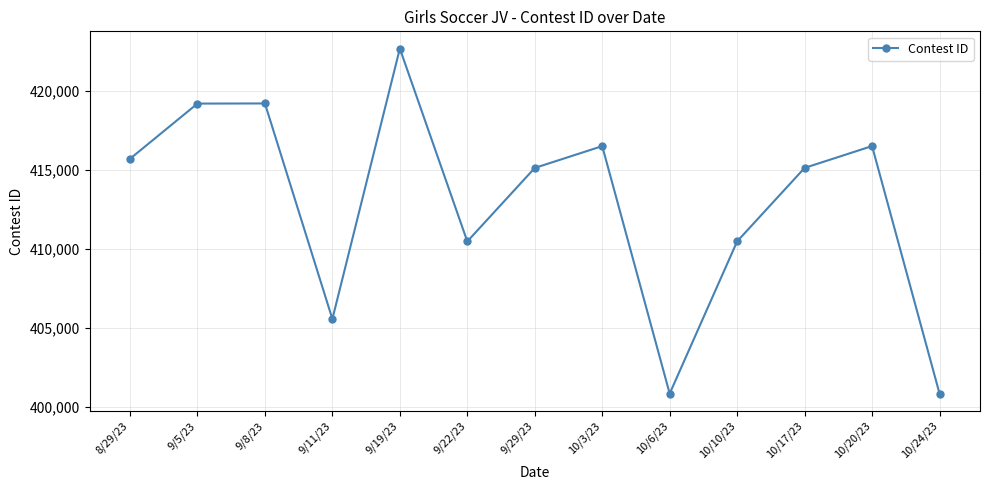

At which category does the chart reach its peak across all series?

9/19/23